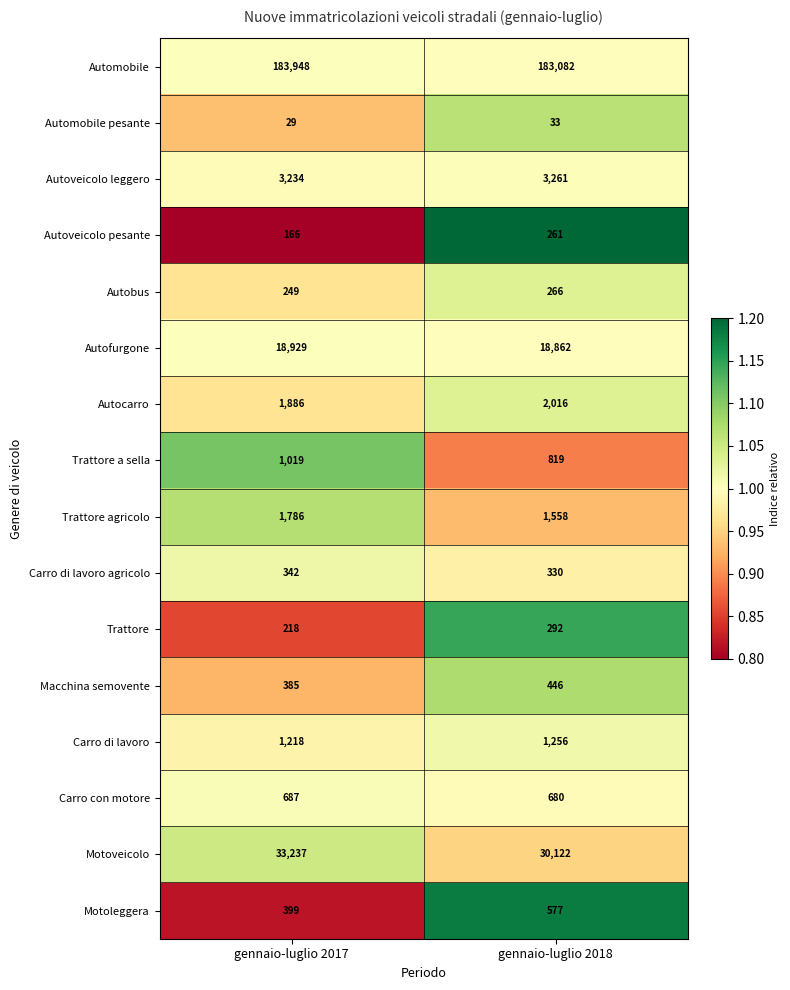

What is the sum of the Automobile values at gennaio-luglio 2017 and gennaio-luglio 2018?

367030